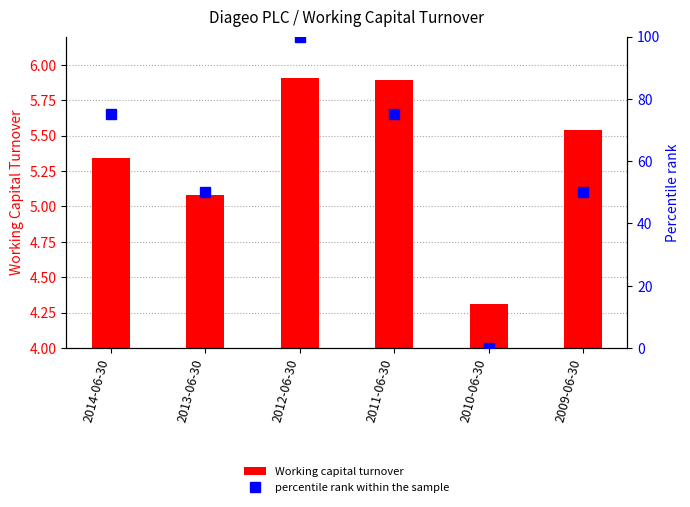

Where does the Working capital turnover series first go above 5?

2014-06-30